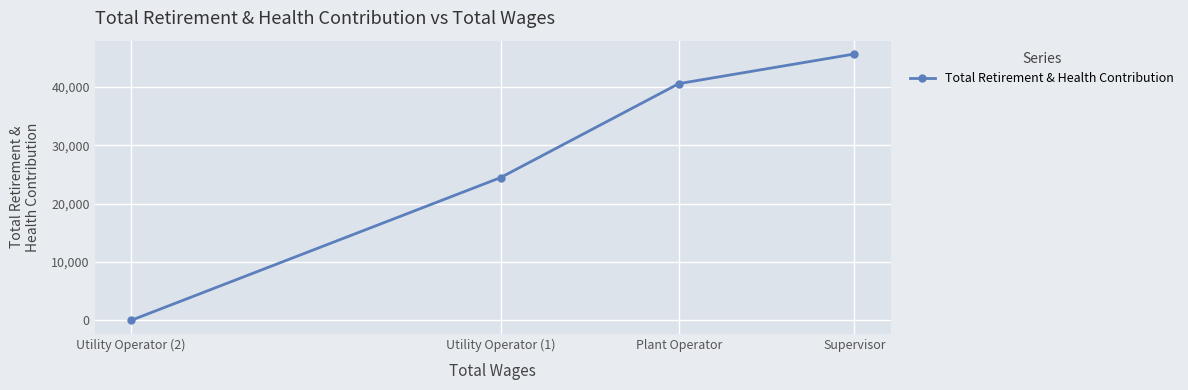

Reading right to left, extract all data points from this chart.

Supervisor=45664	Plant Operator=40587	Utility Operator (1)=24478	Utility Operator (2)=0